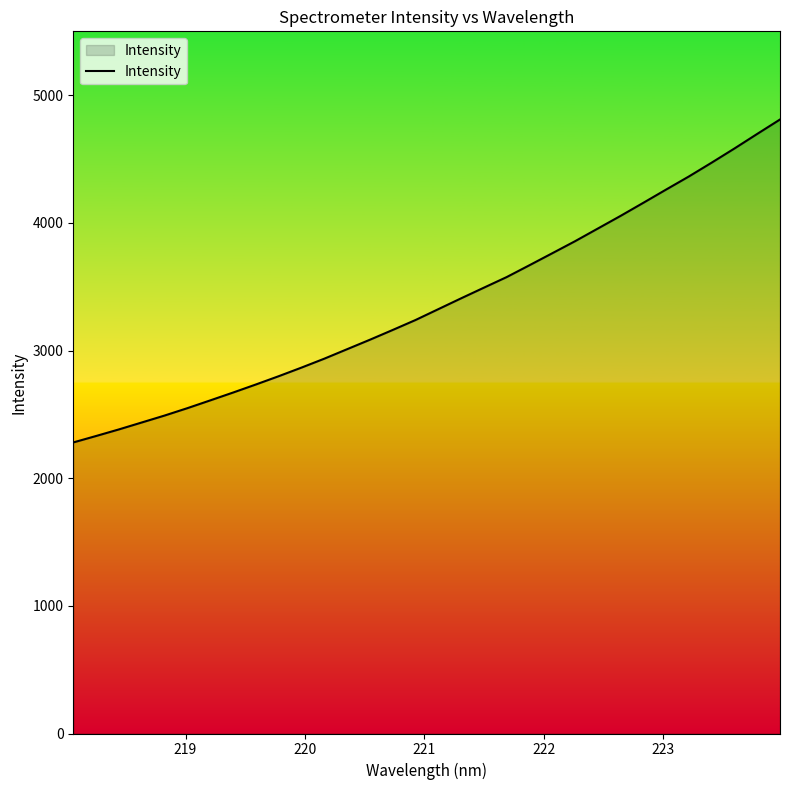

Is this an area chart (filled region under the line)?

No